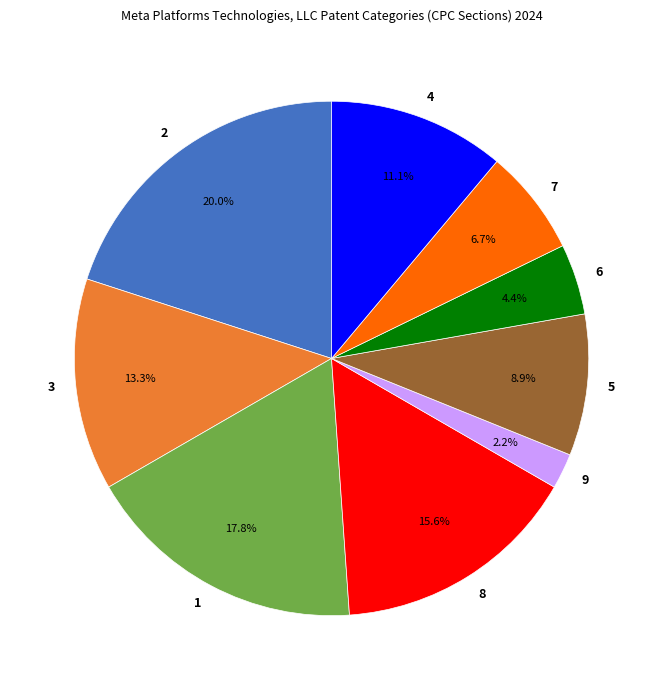

Does 7 account for over 50% of the chart?

No